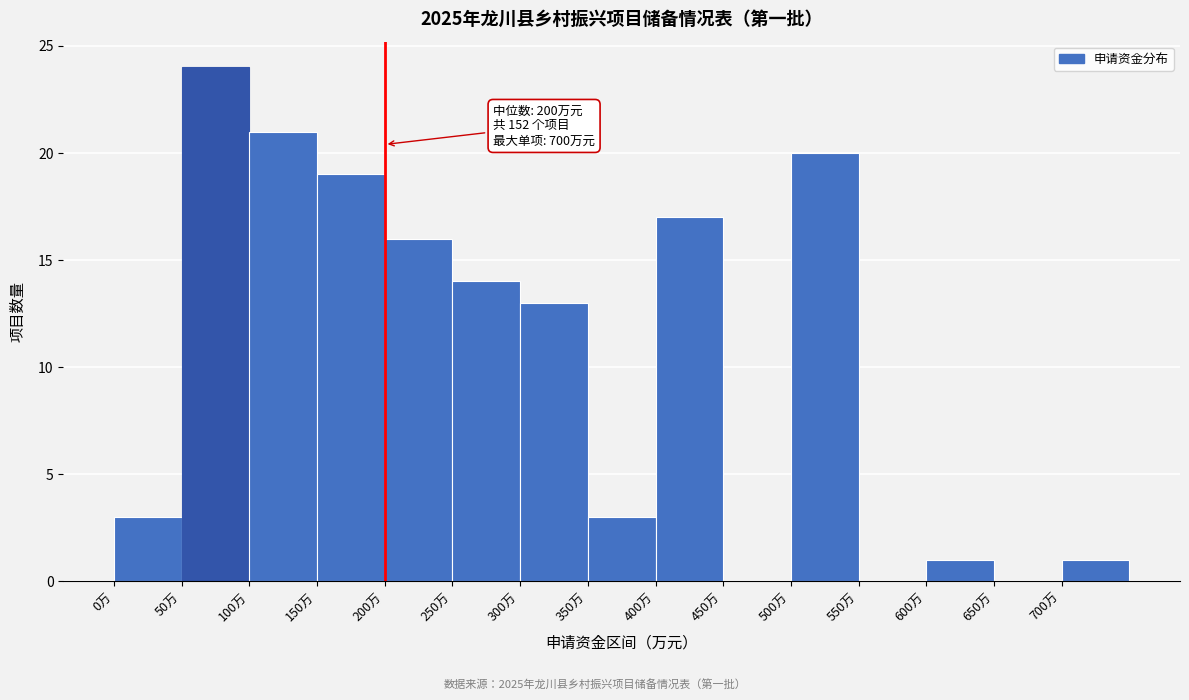

Which range on the x-axis has the tallest bar?

50 to 100